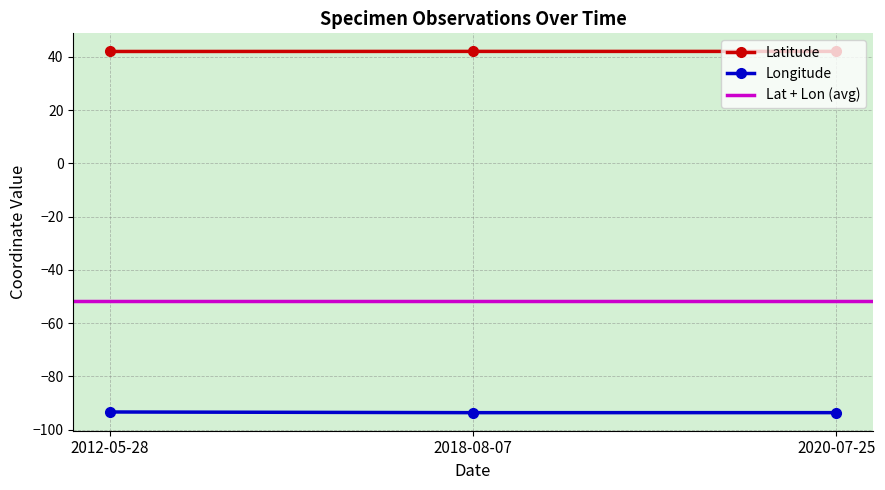

At which label is Latitude closest to 42?

2012-05-28